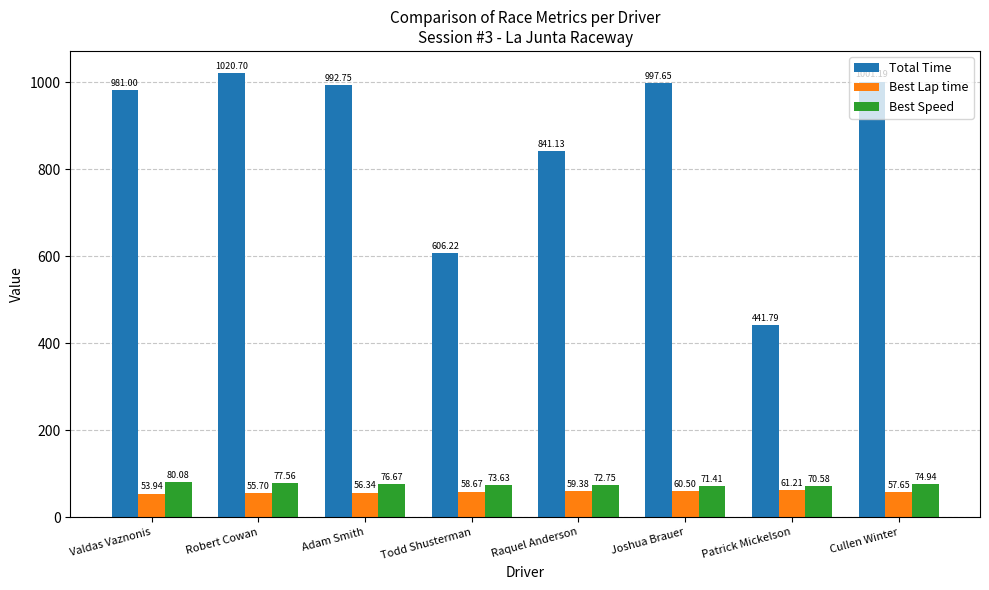

Are the bars grouped side by side (vs. stacked)?

Yes